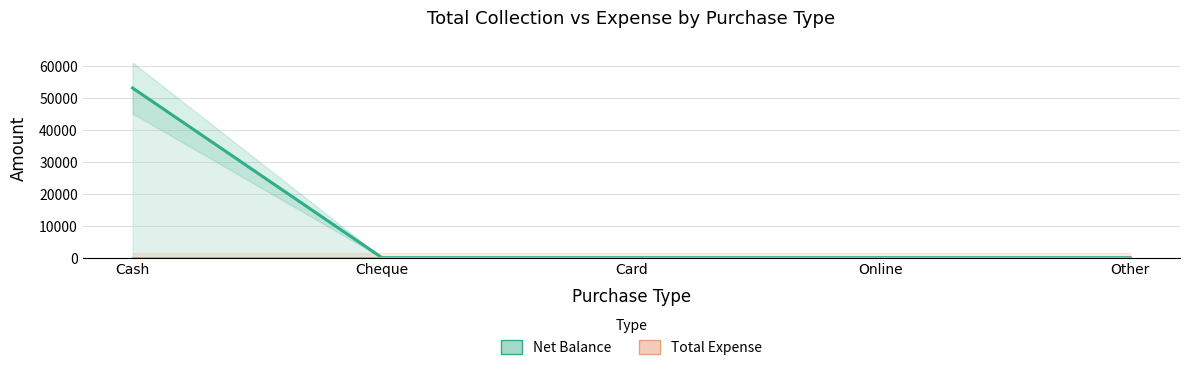

Reading left to right, list all the values displayed in this chart.

Net Balance: 52999	0	0	0	0
Total Expense: 0	0	0	0	0